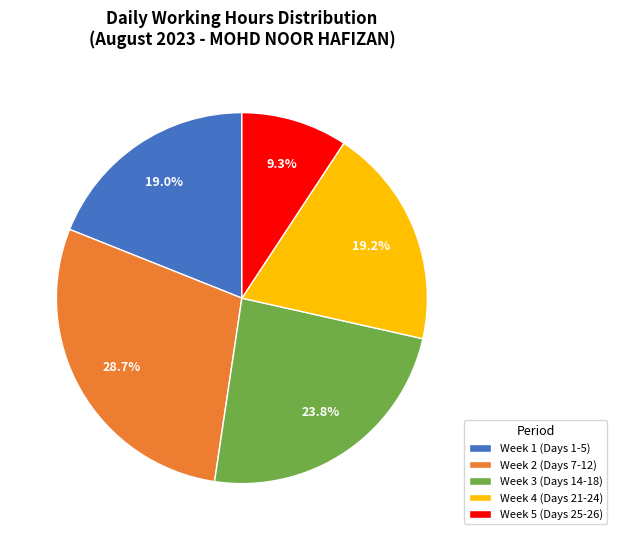

How many segments does this pie chart have?

5